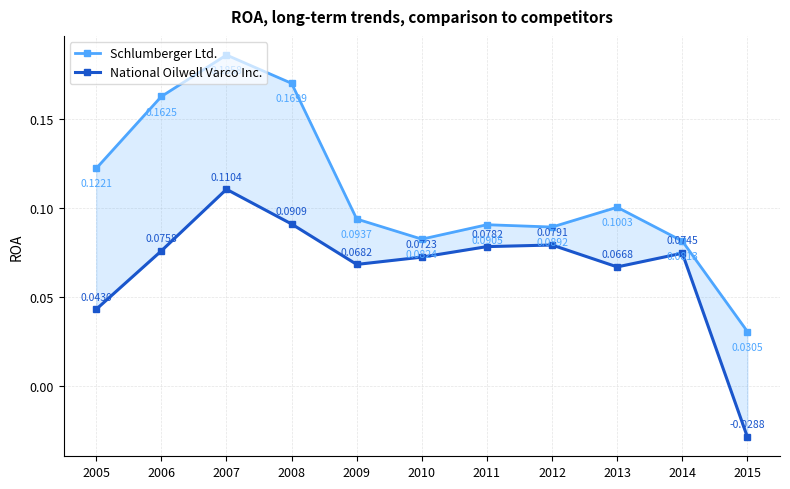

True or false: Schlumberger Ltd. has more than 2 points higher than both neighbors.

True